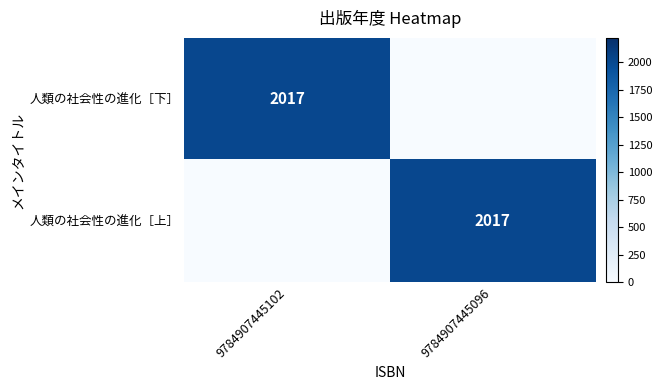

True or false: 人類の社会性の進化［下］ has a value of 1233 at 9784907445102.

False